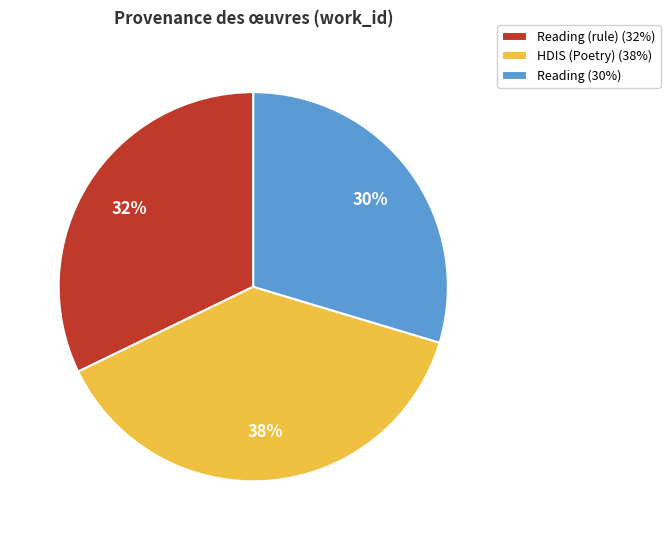

The HDIS (Poetry) (38%) slice represents 38% of the pie. True or false?

True